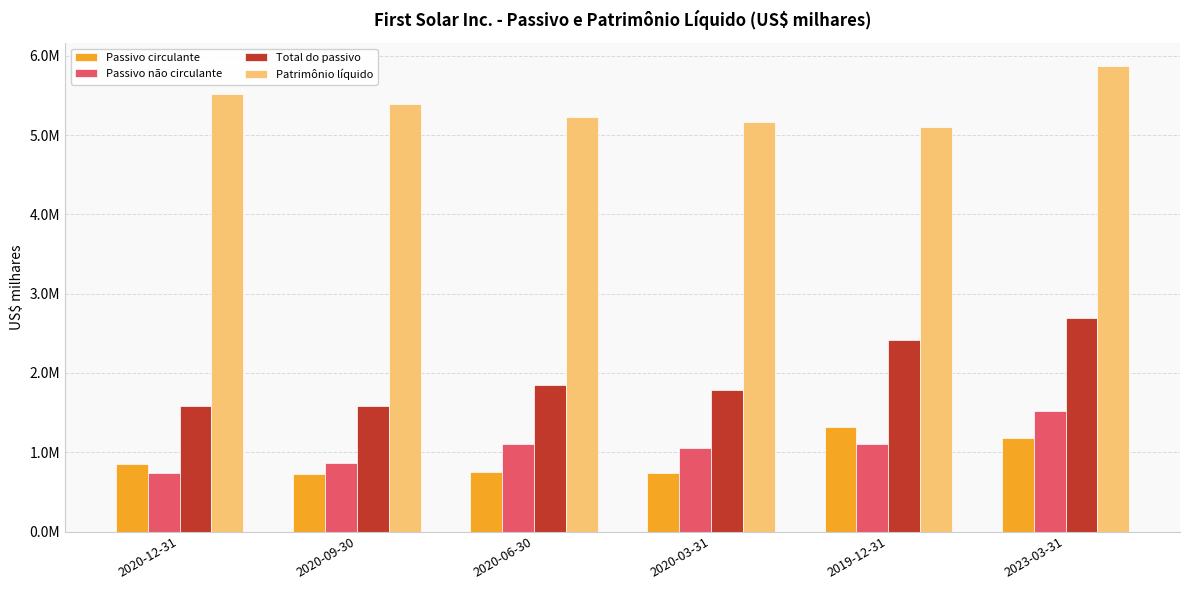

Reading right to left, extract all data points from this chart.

Passivo circulante: 1174173	1318208	732435	747036	731091	847398
Passivo não circulante: 1521695	1100714	1048084	1098786	858013	740605
Total do passivo: 2695868	2418922	1780519	1845822	1589104	1588003
Patrimônio líquido: 5868728	5096767	5168622	5226796	5396113	5520928